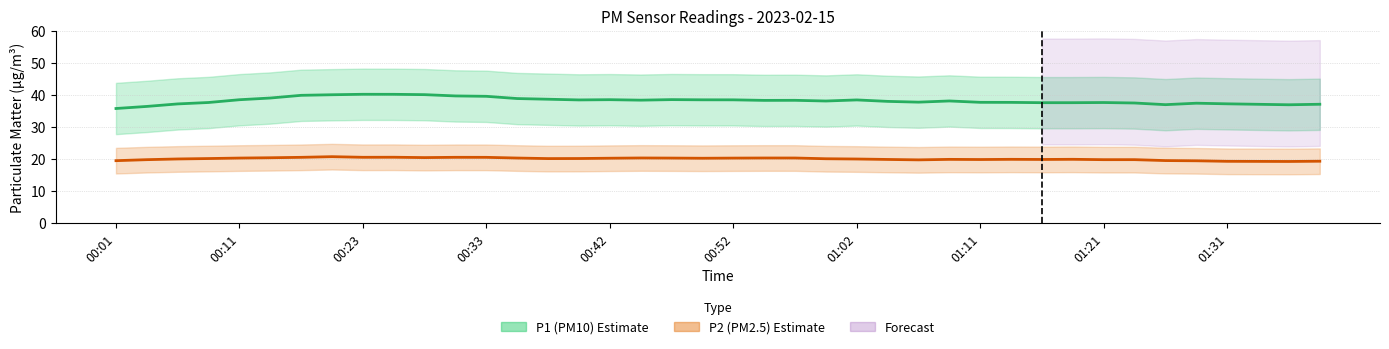

True or false: P2 (PM2.5) and P1 (PM10) intersect in this chart.

False